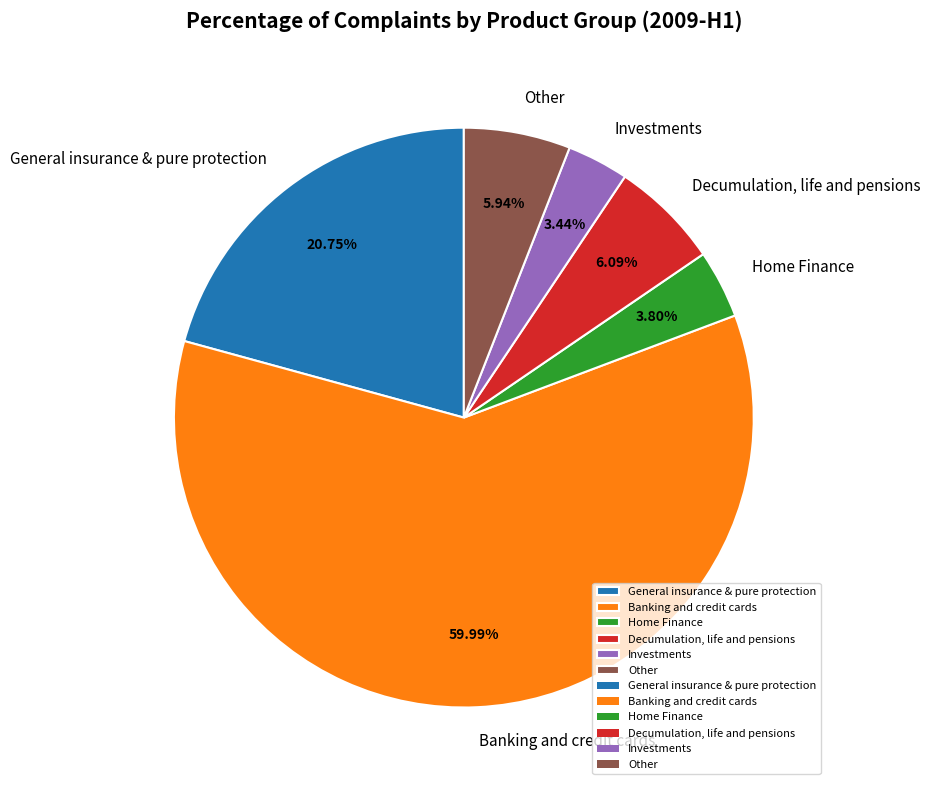

What is the majority slice?

Banking and credit cards